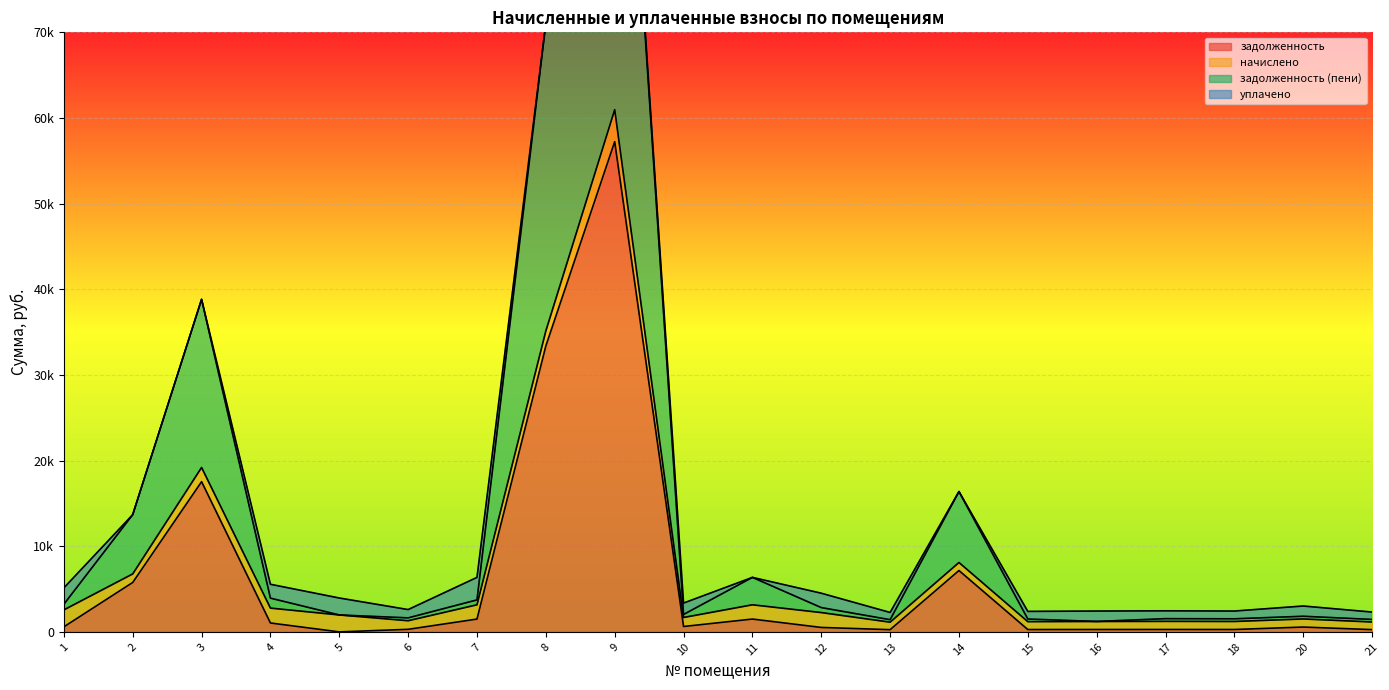

Which category has the lowest value across all series?

5